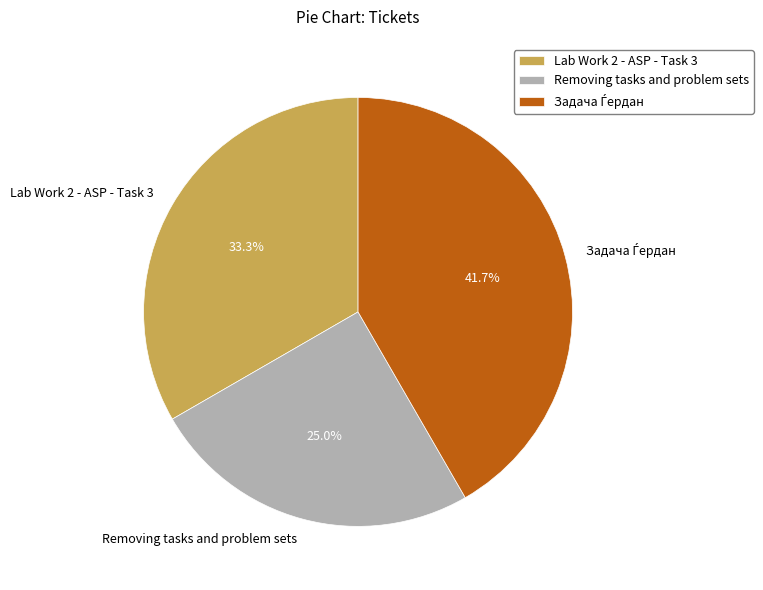

Count the number of slices in the pie.

3